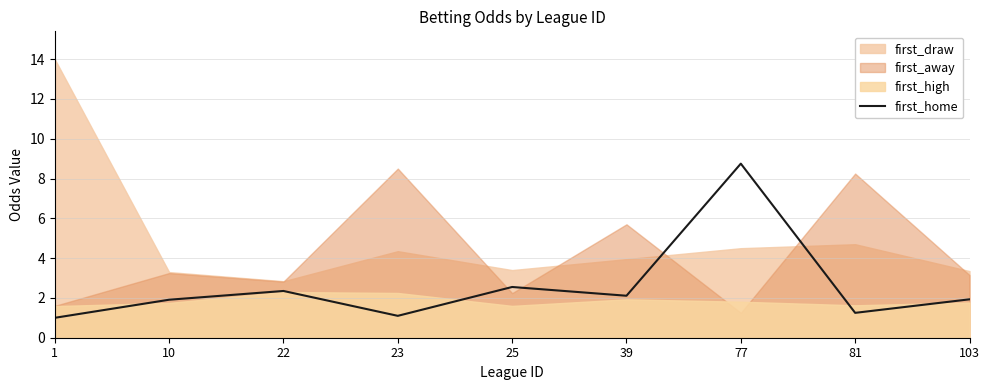

What is the maximum value for first_home?

8.8